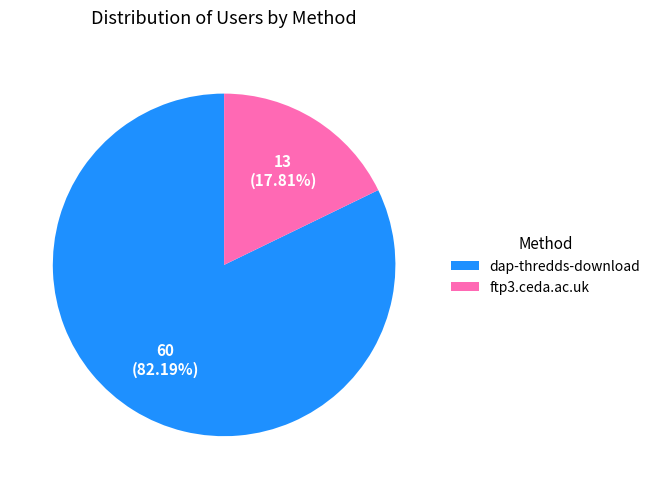

Which slice represents more than half of the pie?

dap-thredds-download